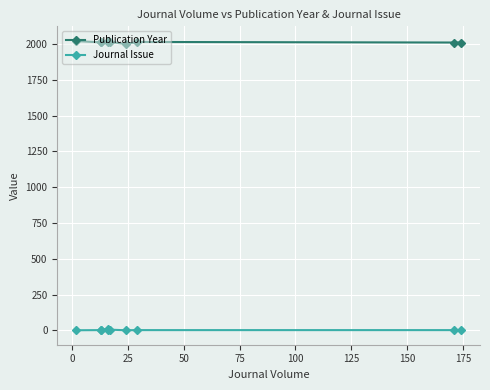

What is the highest value of the Journal Issue series?

10